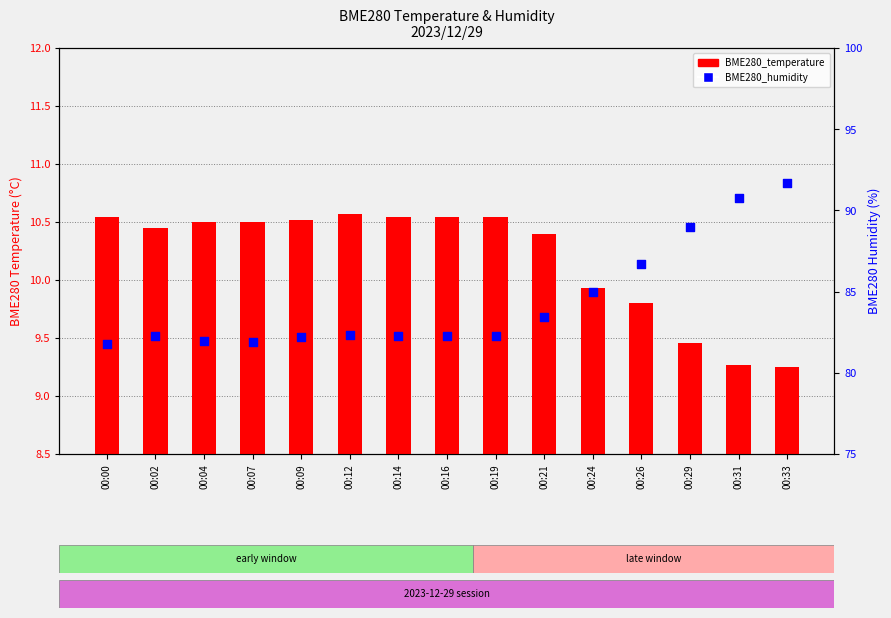

At how many categories does at least one series exceed 78?

15